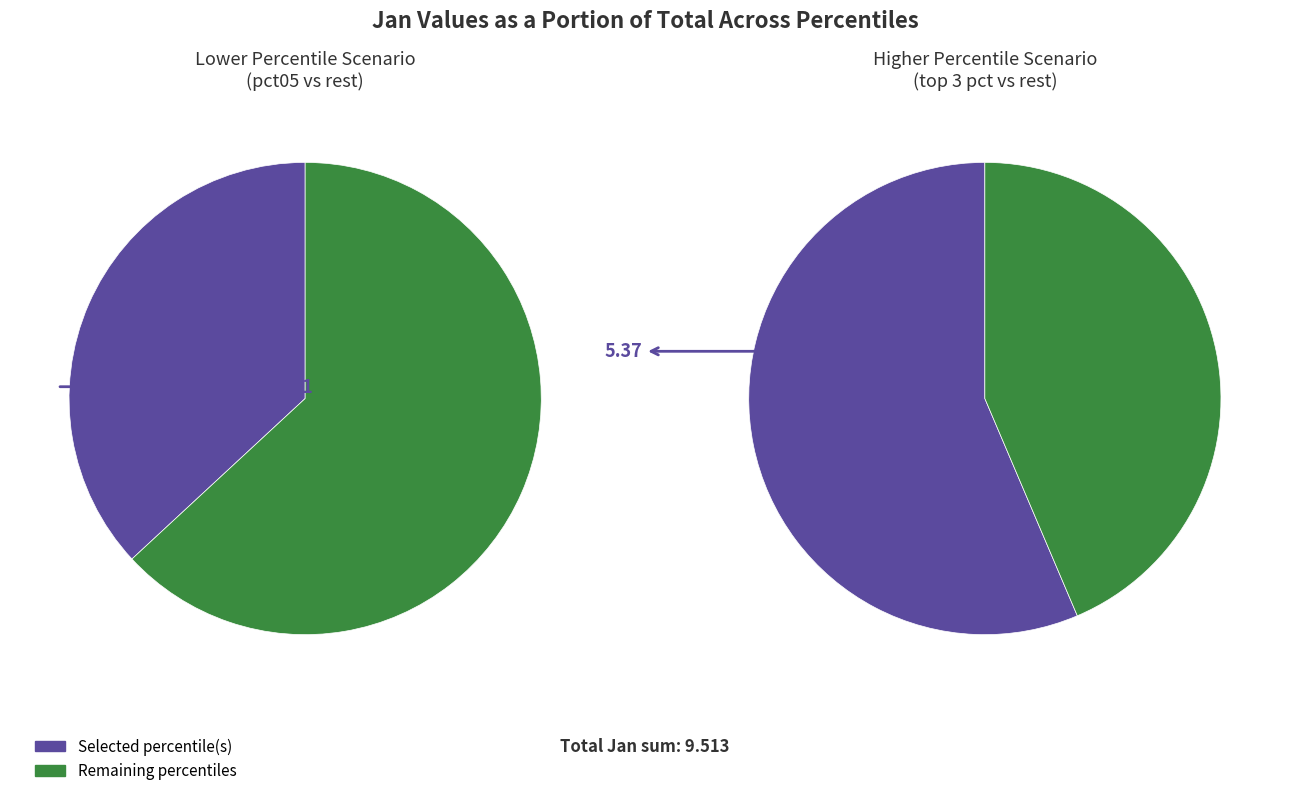

Does pct45 account for over 50% of the chart?

No